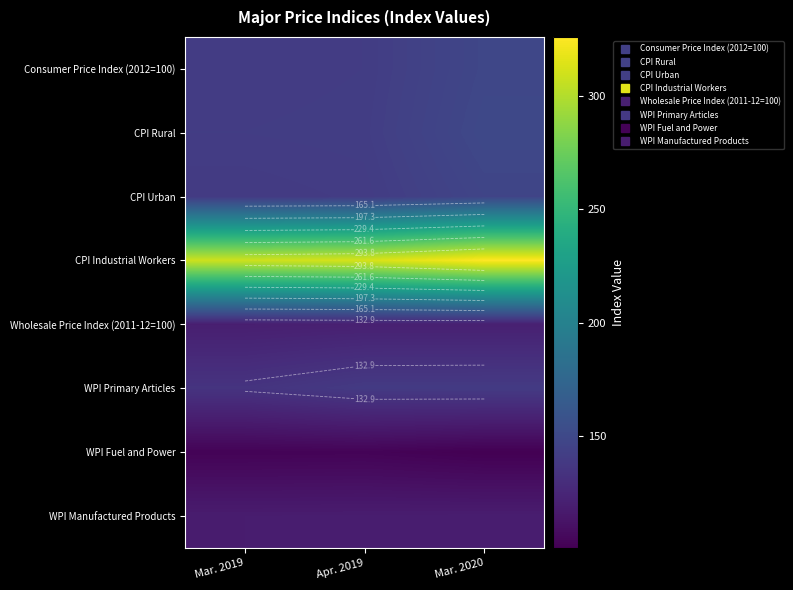

At how many categories does at least one series exceed 226?

3